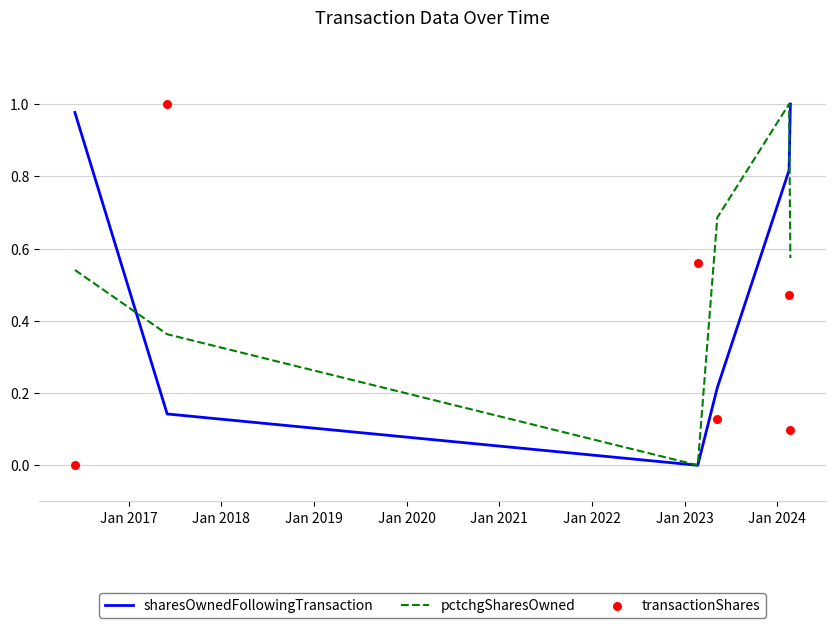

Which series has the widest spread of Y values?

sharesOwnedFollowingTransaction